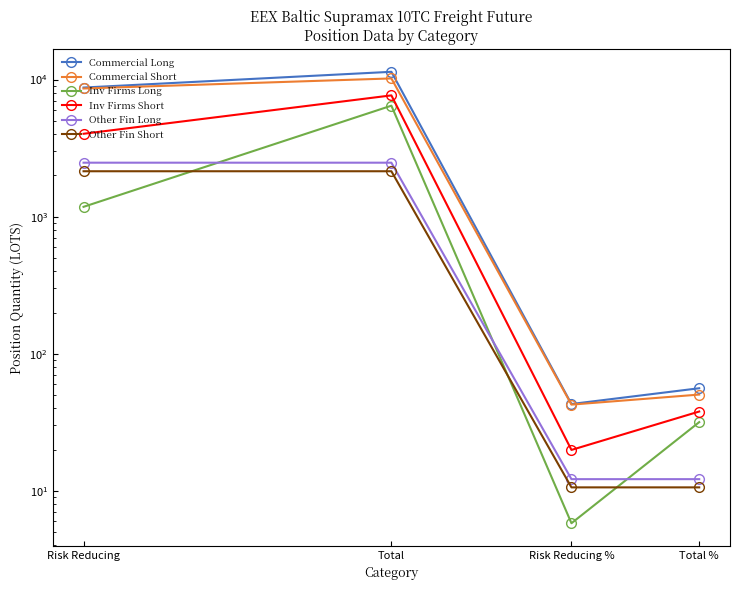

What is the total value across all series at Total?

40338.7